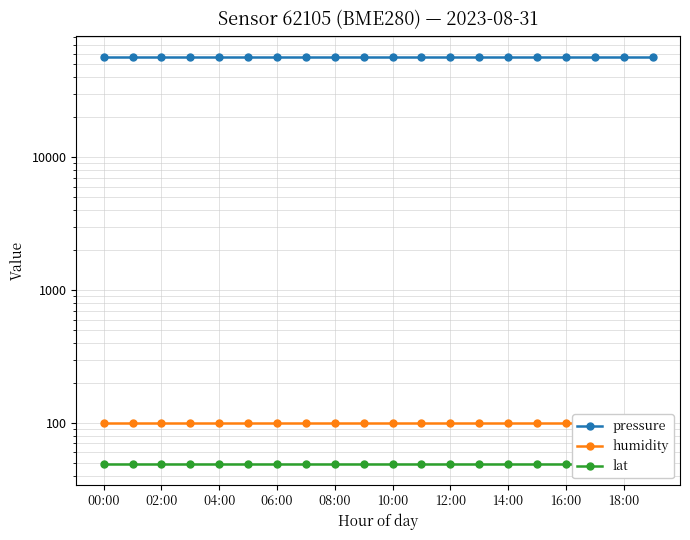

What is the sum of the lat values at 02:00 and 18:00?

97.8